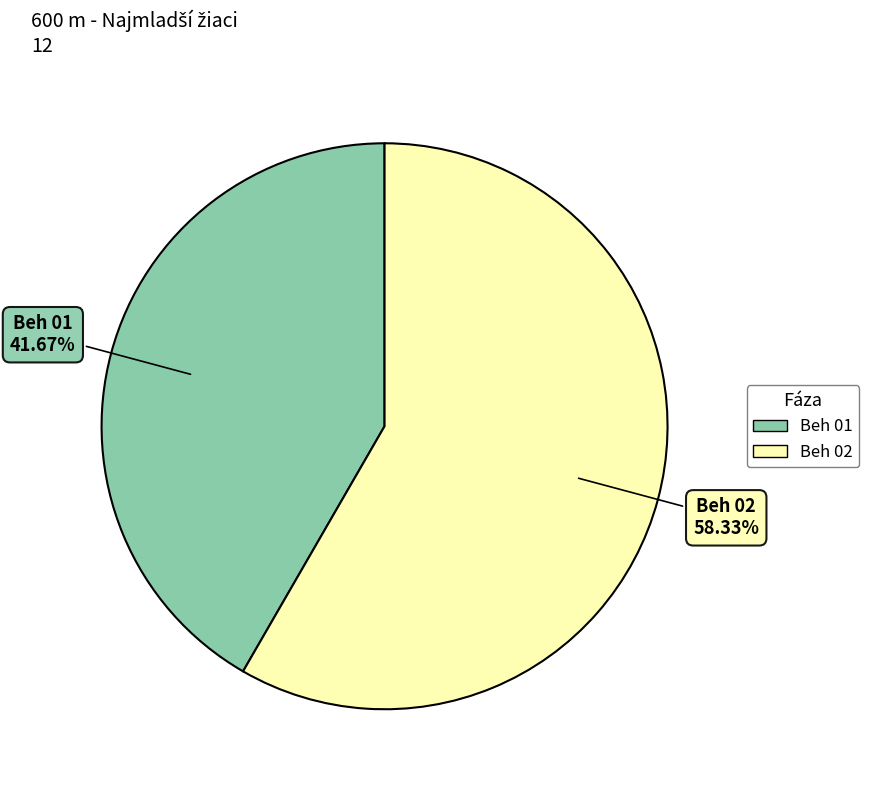

Is the sum of Beh 01 and Beh 02 greater than half?

Yes